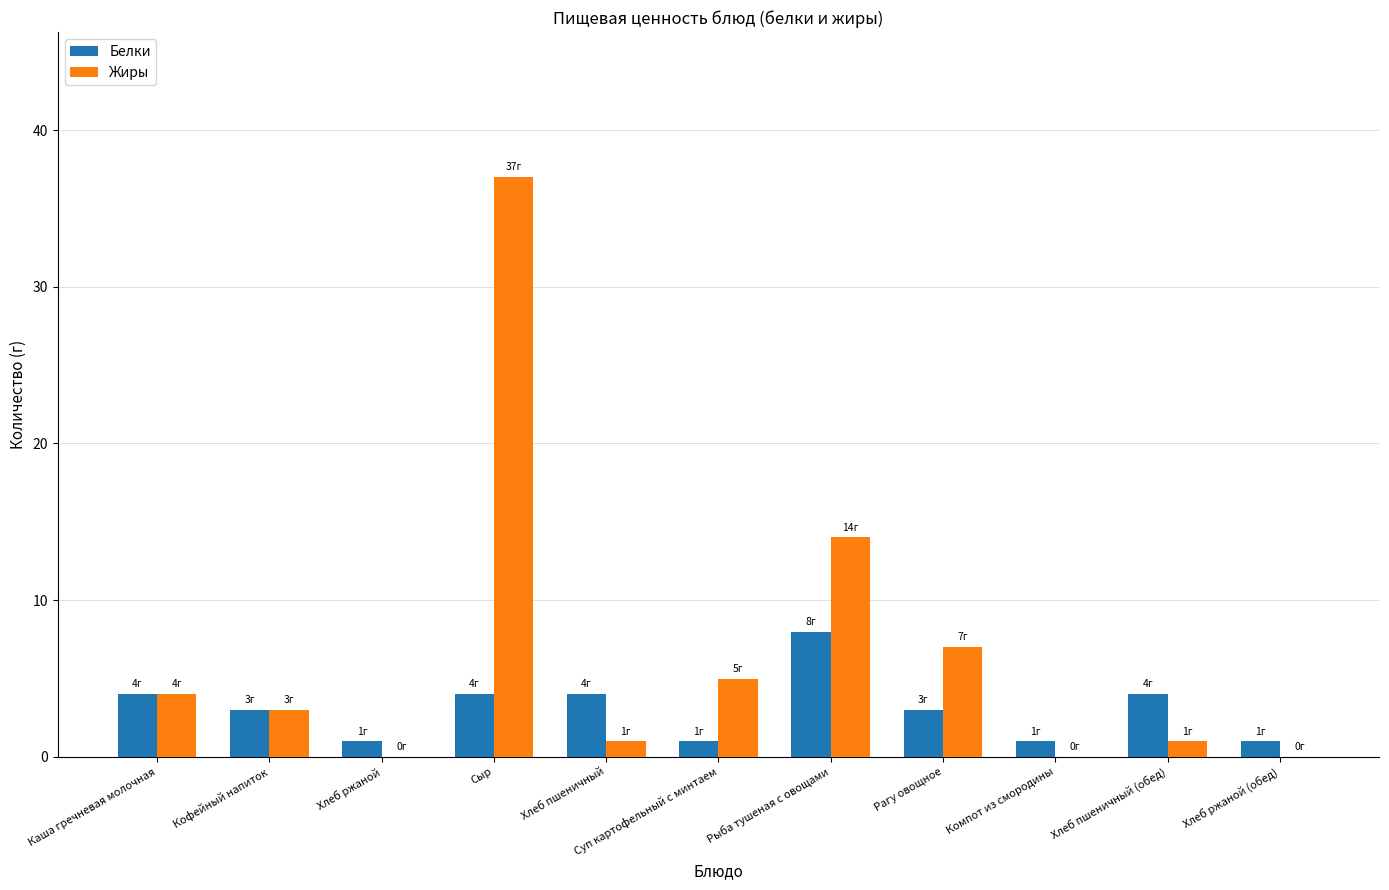

Are the bars horizontal?

No